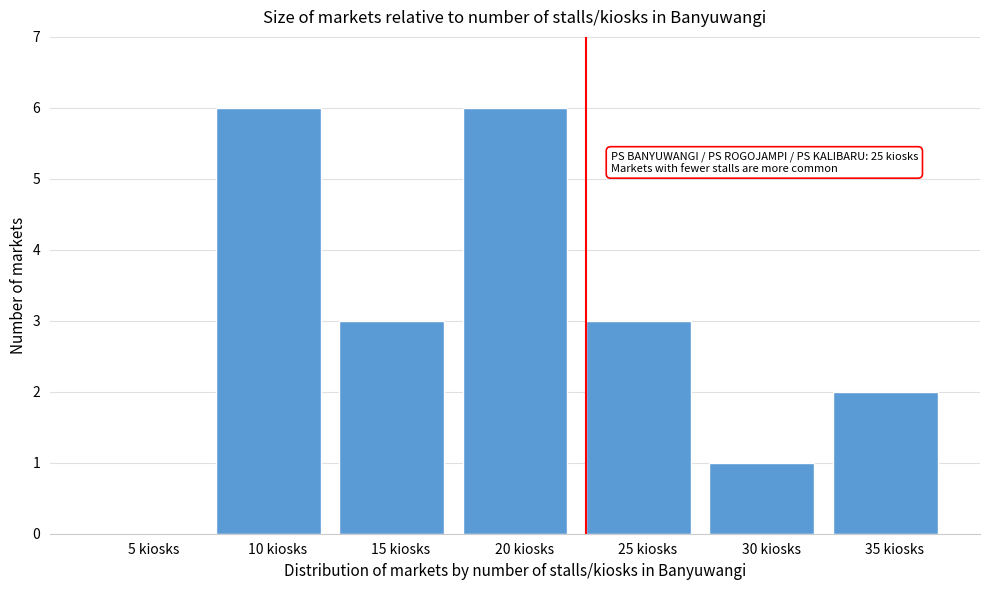

Reading right to left, what are all the values shown in this chart?

35 kiosks=2	30 kiosks=1	25 kiosks=3	20 kiosks=6	15 kiosks=3	10 kiosks=6	5 kiosks=0